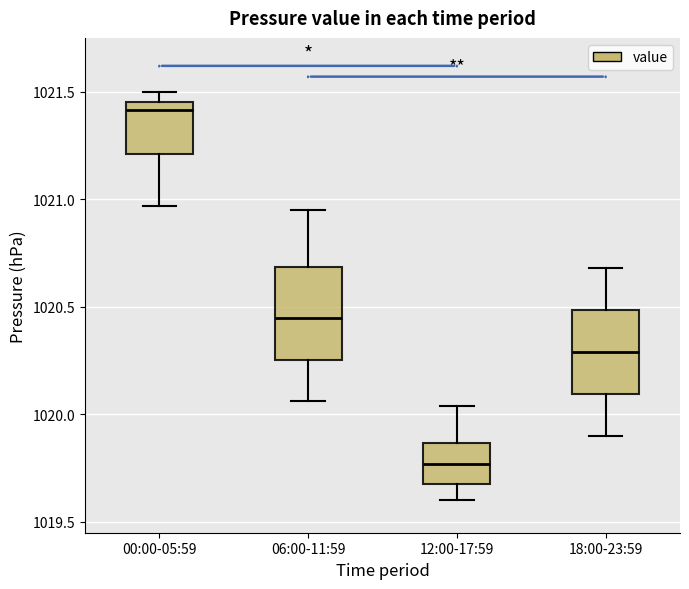

Where does the lower whisker of the box for 12:00-17:59 end on the y-axis? The values are not printed on the chart, so give them approximately, as read against the axis.

1019.60